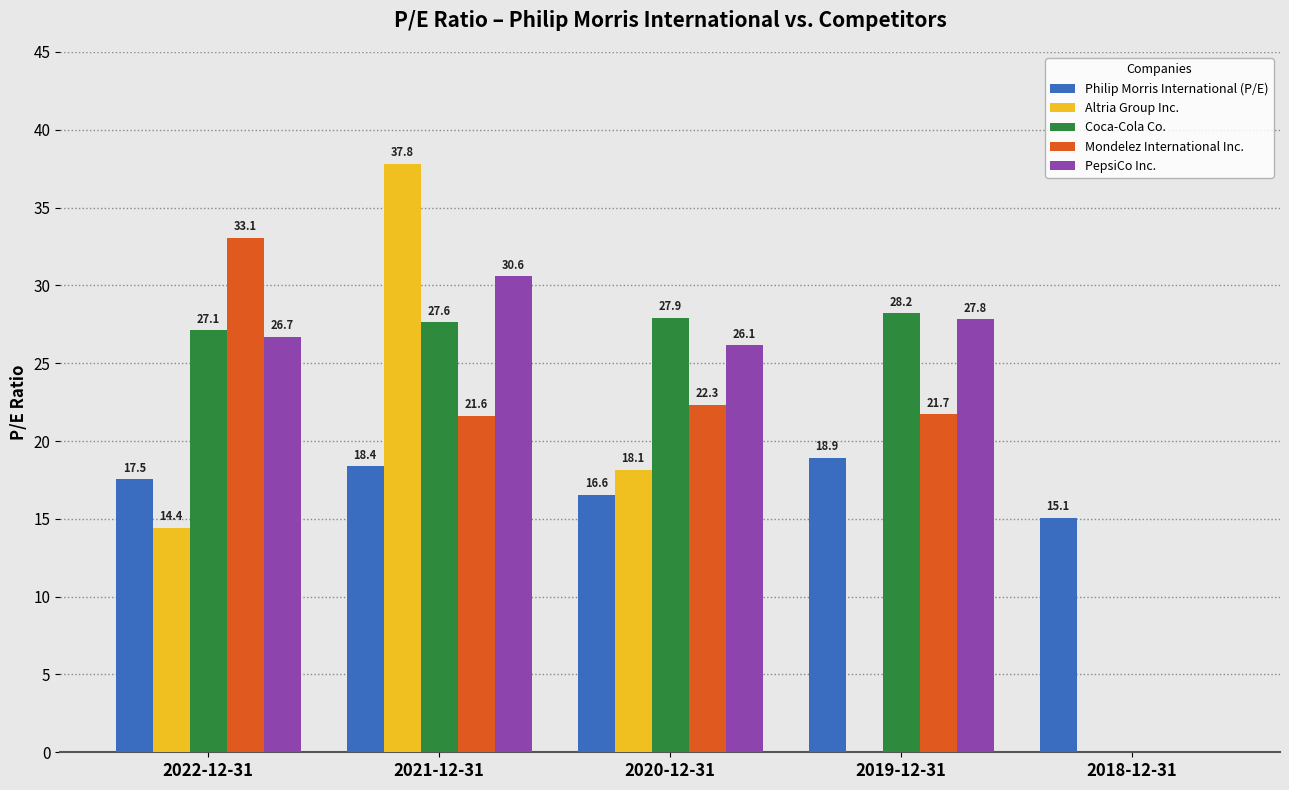

Between 2020-12-31 and 2018-12-31, which series saw the biggest shift?

Coca-Cola Co.